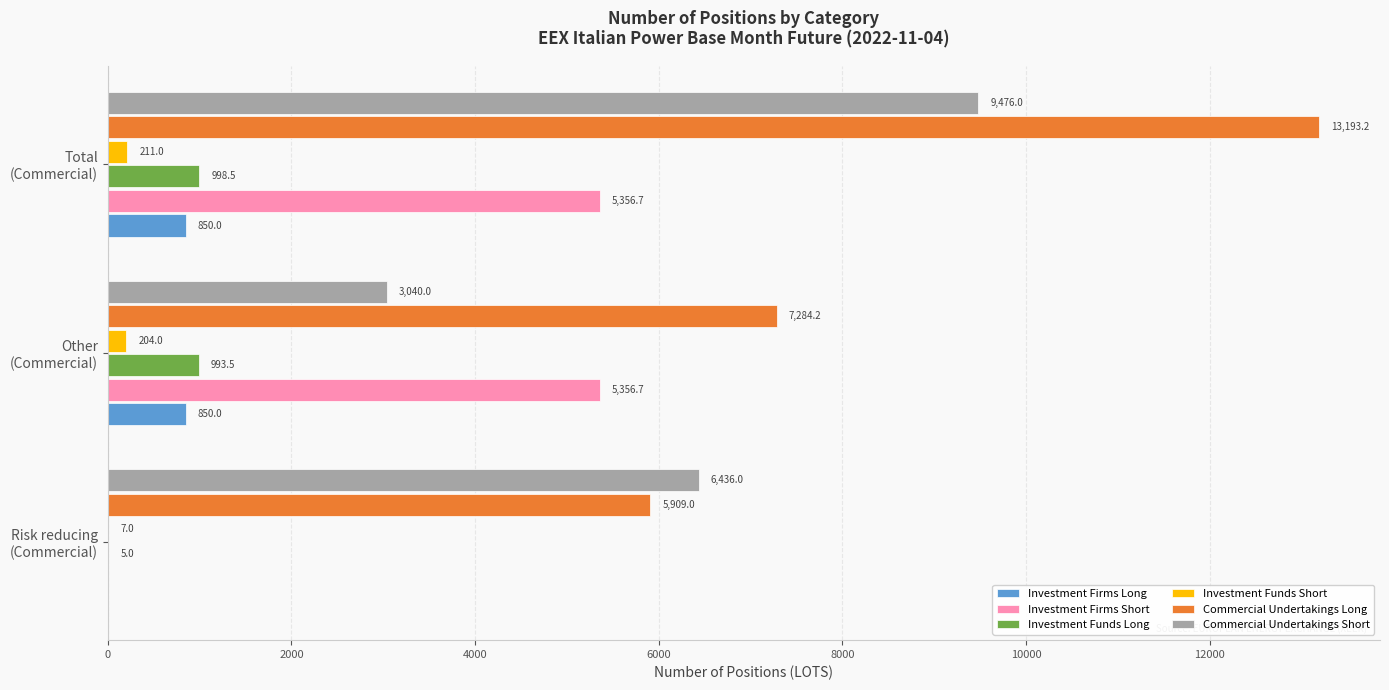

Which series has the largest total across all categories?

Commercial Undertakings Long